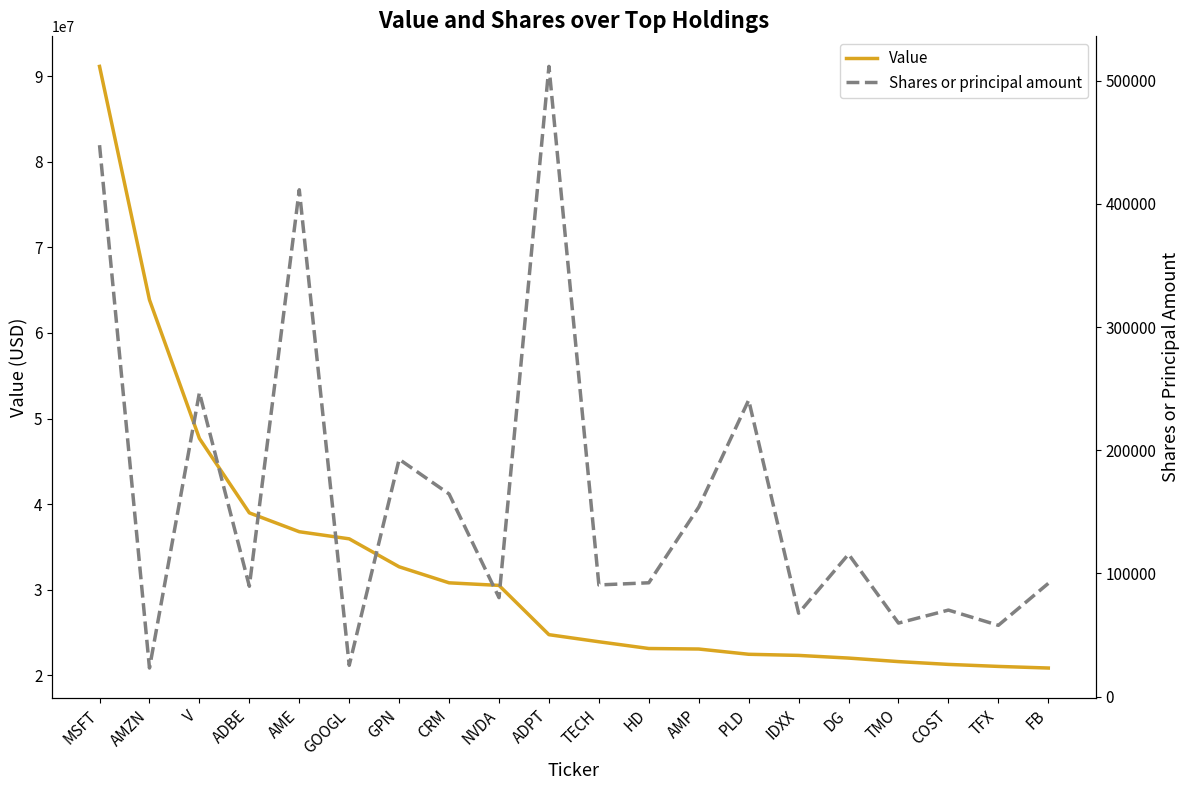

List the labels in order of Value value, largest first.

MSFT, AMZN, V, ADBE, AME, GOOGL, GPN, CRM, NVDA, ADPT, TECH, HD, AMP, PLD, IDXX, DG, TMO, COST, TFX, FB